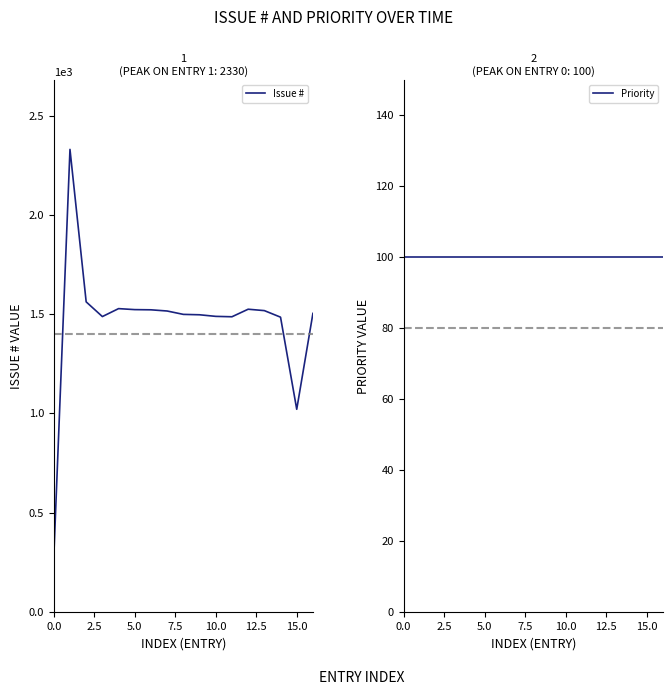

What is the label of the 2nd point from the right?

15